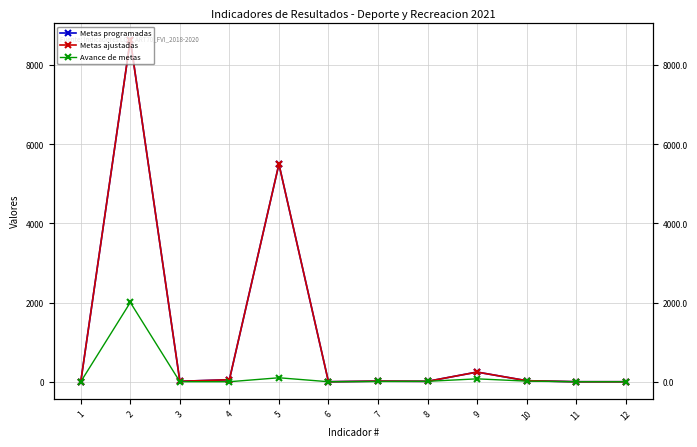

What is the maximum value for Avance de metas?

2005